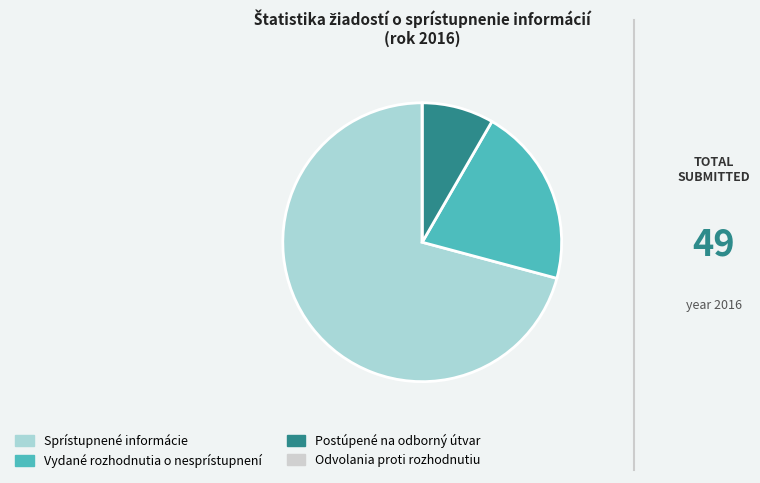

Do Vydané rozhodnutia o nesprístupnení and Sprístupnené informácie together represent more than half of the pie?

Yes